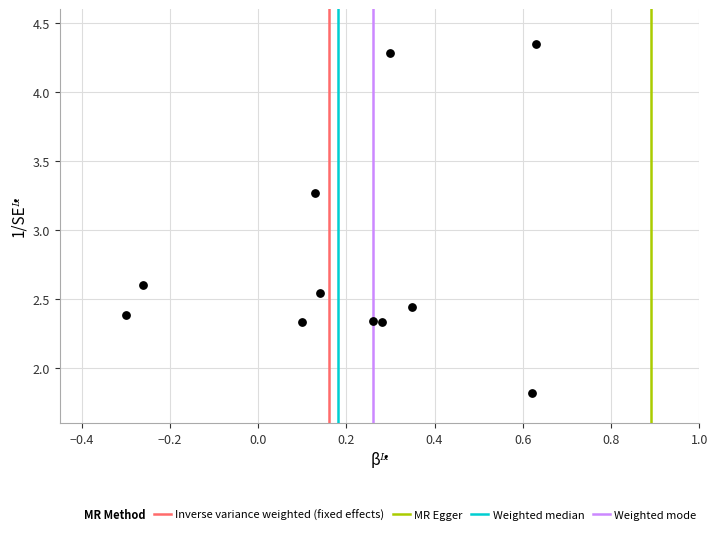

What Y value in the scatter plot is closest to 3?

3.3